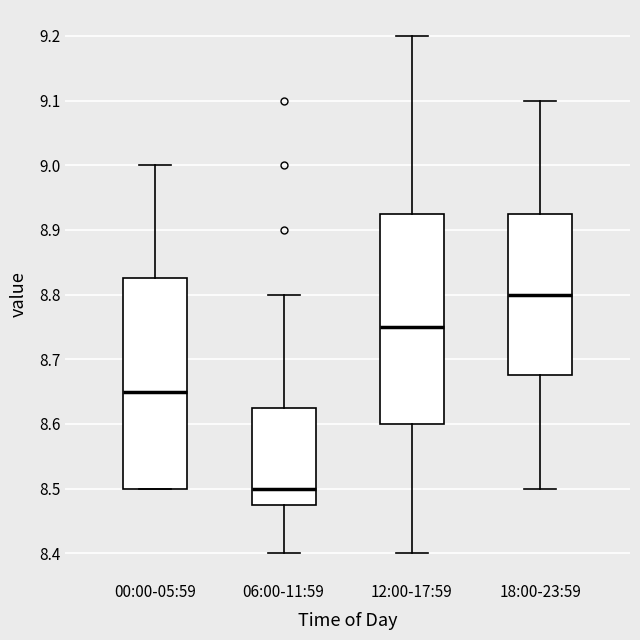

Which box has the highest median line?

18:00-23:59